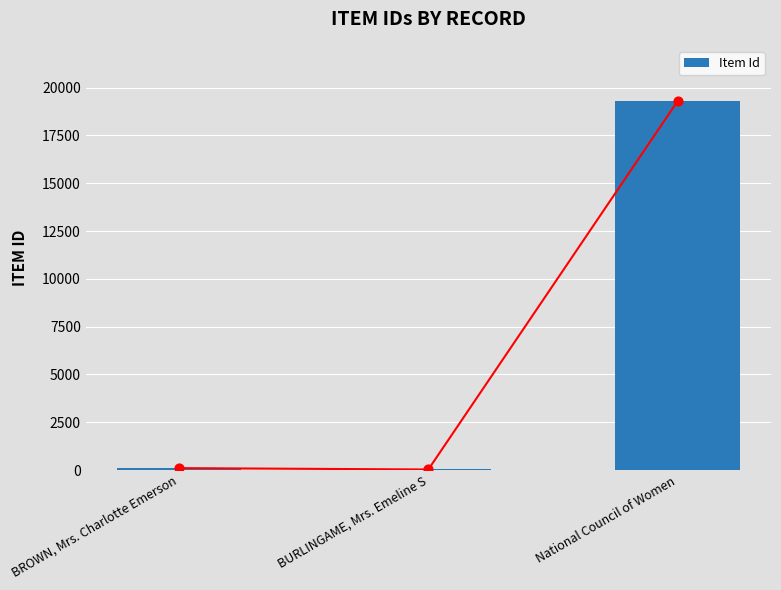

Between BROWN, Mrs. Charlotte Emerson and National Council of Women, which is larger?

National Council of Women